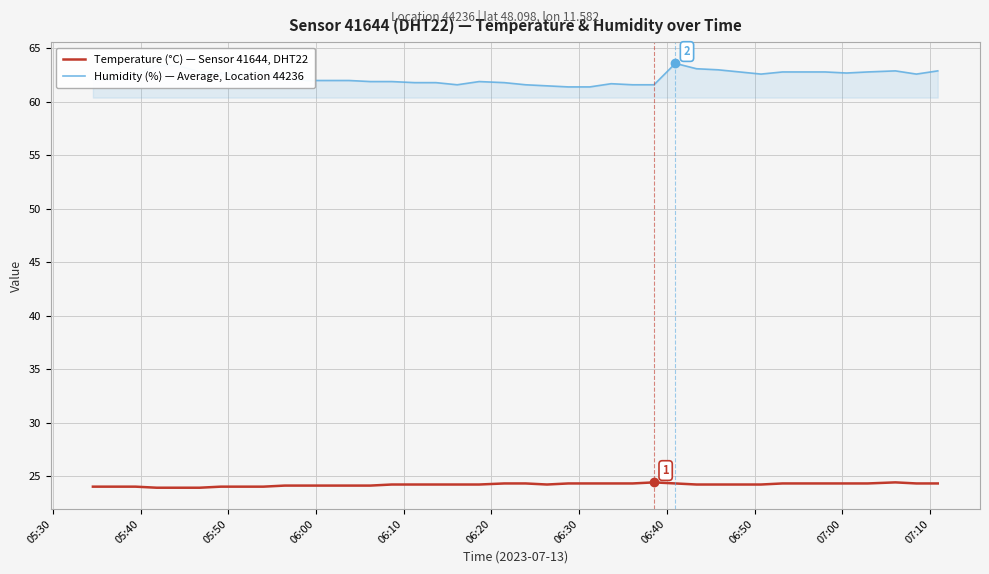

List the series in order of their peak value, lowest first.

Temperature (°C) — Sensor 41644, DHT22, Humidity (%) — Average, Location 44236